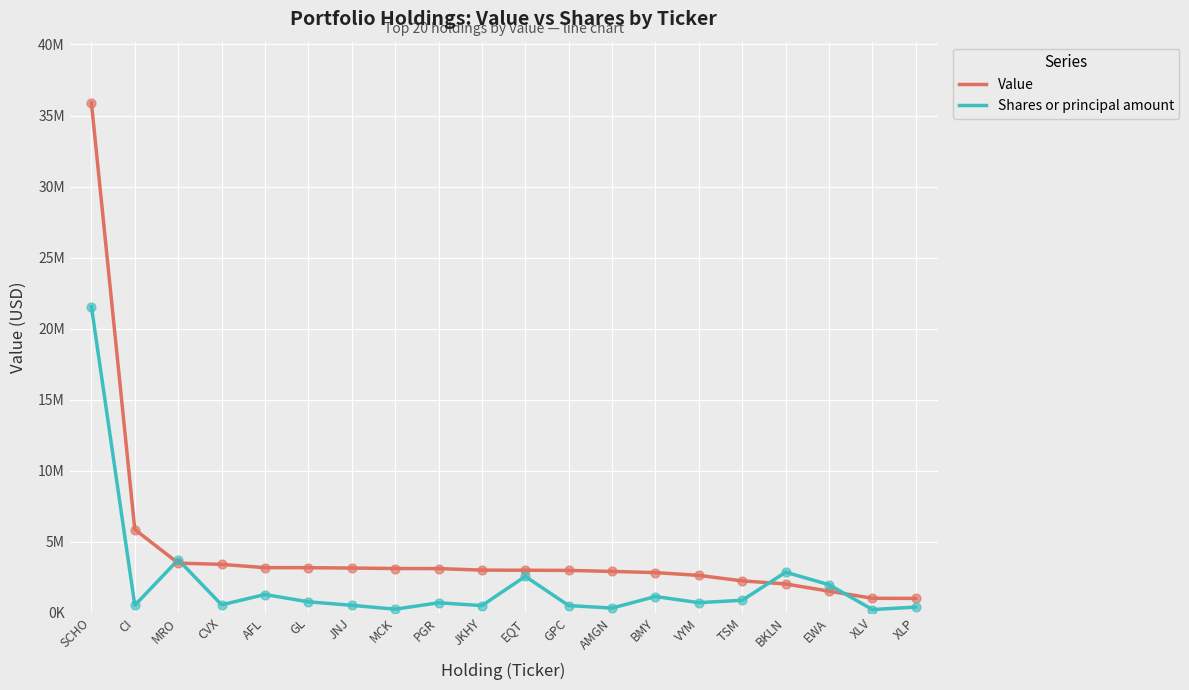

What are all the series names shown in the legend?

Value, Shares or principal amount